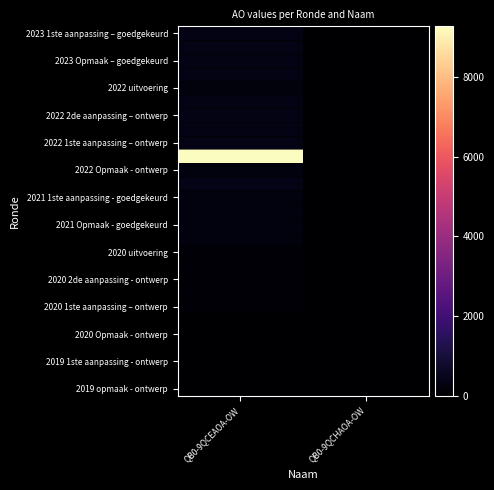

How many distinct data groups are displayed?

27